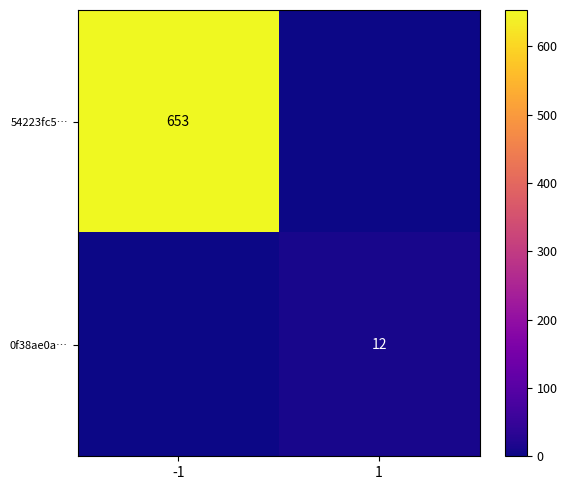

The value of 54223fc5… at 1 is 0. True or false?

True